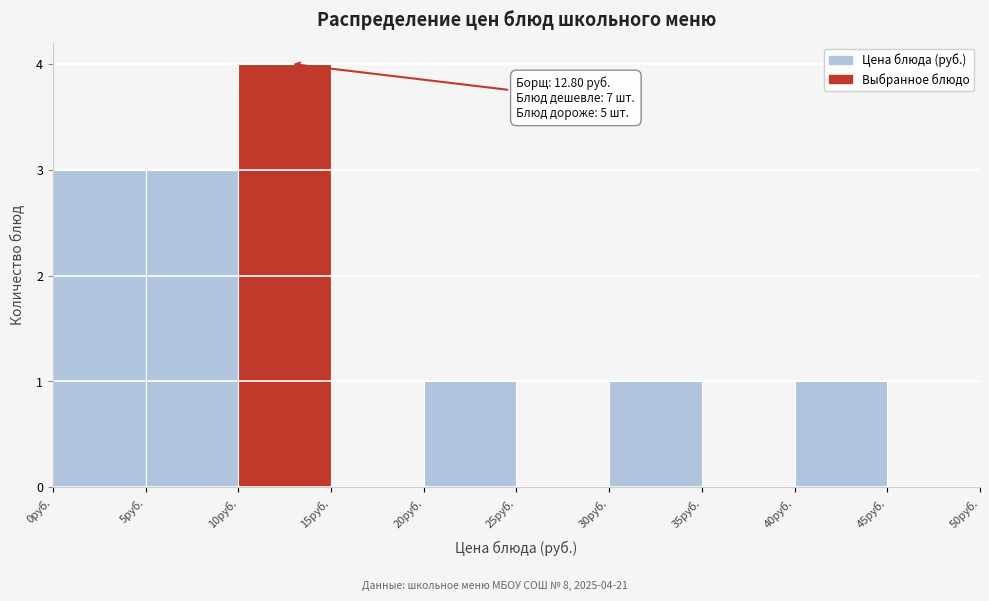

Which range on the x-axis has the tallest bar?

10 to 15